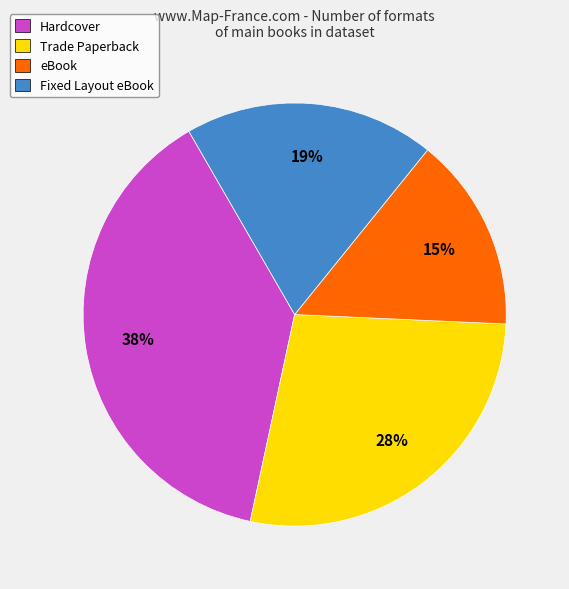

To the nearest percent, what is the difference between the Fixed Layout eBook and Hardcover slice percentages?

19%